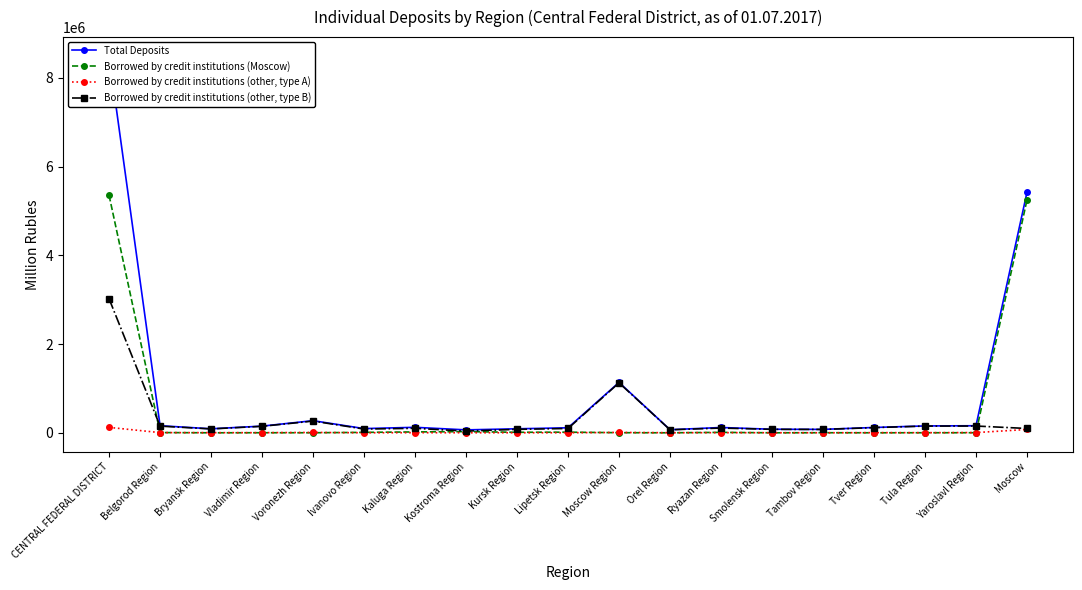

Reading right to left, list all the values displayed in this chart.

Total Deposits: 5417125	159026	154581	119748	77227	79693	119513	69432	1135626	112827	90222	65707	123391	94772	272912	150282	90225	159724	8492034
Borrowed by credit institutions (Moscow): 5245217	1370	1106	198	1622	0	9706	0	2207	14213	11241	26735	19780	9408	881	1350	0	5066	5350100
Borrowed by credit institutions (other, type A): 74576	5127	2199	2965	78	1475	3019	1364	7811	1368	978	818	2631	683	7589	2587	2563	4184	122016
Borrowed by credit institutions (other, type B): 97332	152529	151276	116585	75527	78218	106788	68068	1125608	97246	78003	38154	100980	84681	264442	146345	87662	150474	3019918